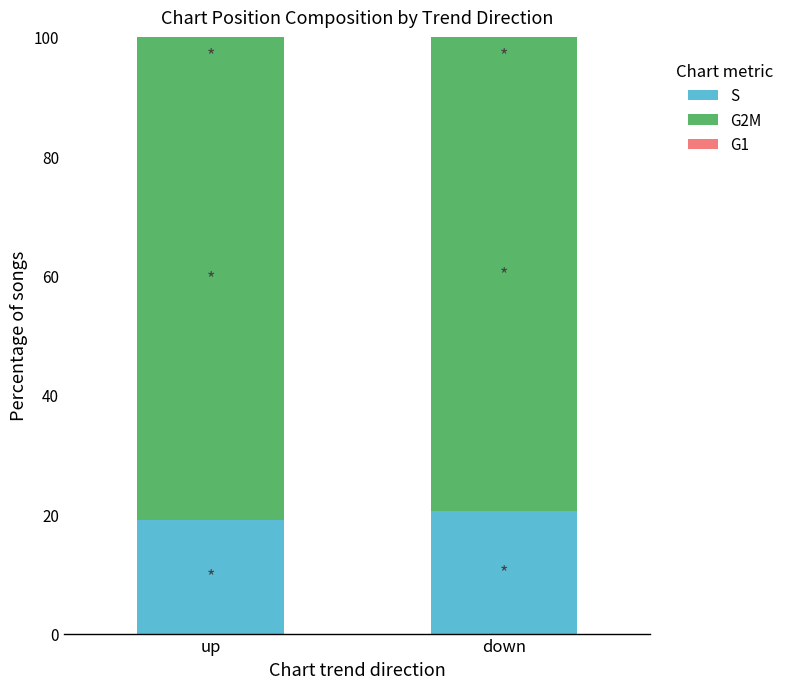

What is the average value of the S series?

19.9